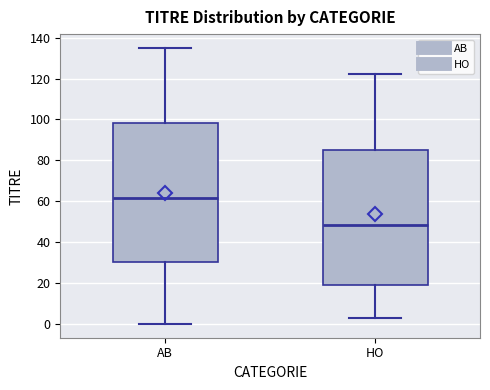

Reading left to right, transcribe this box plot: for each box, give where its median line is, the range the box spans, and where its two whiskers end, as read against the y-axis. The values are not printed on the chart, so give them approximately, as read against the axis.

AB: median 62, box 30 to 98, whiskers 0 to 136
HO: median 48, box 20 to 86, whiskers 4 to 122